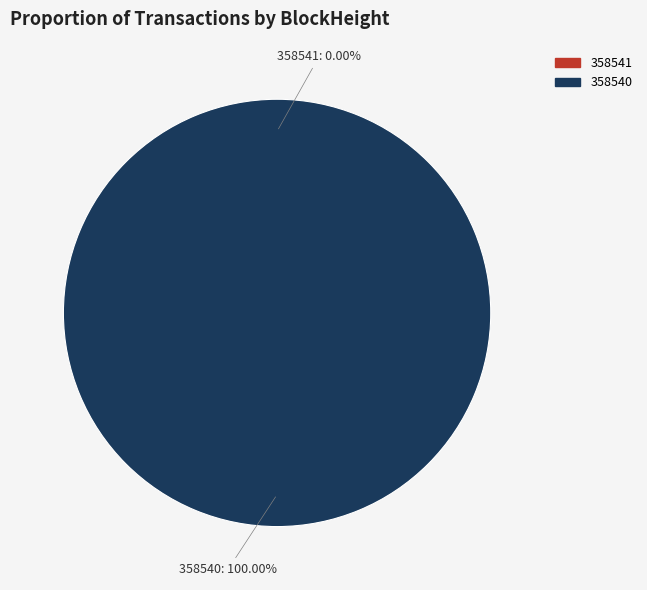

What is the change in value from 358541 to 358540?

+60277